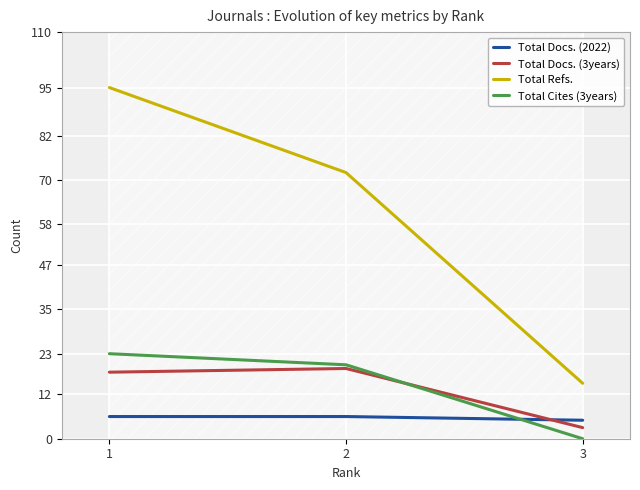

What is the approximate value of Total Docs. (2022) at 1?

6